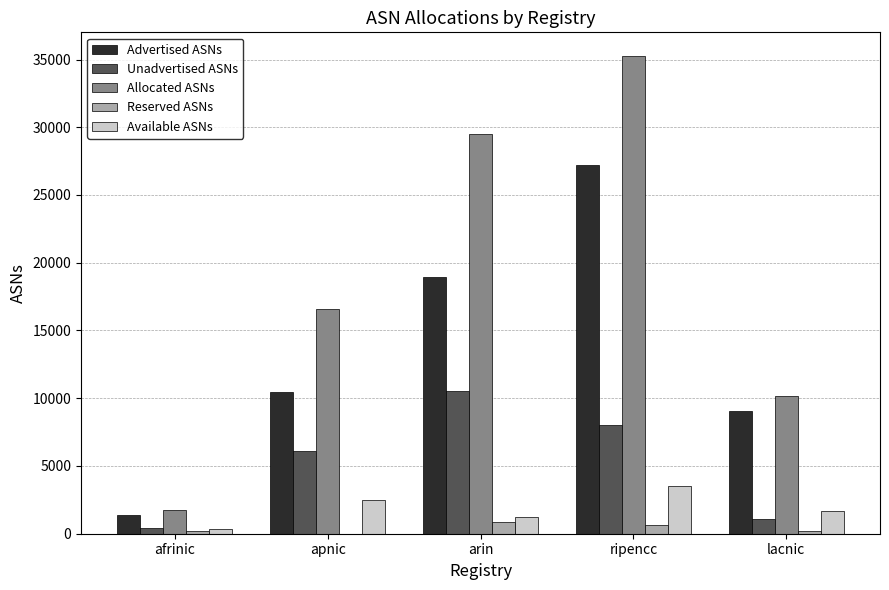

What are all the series names shown in the legend?

Advertised ASNs, Unadvertised ASNs, Allocated ASNs, Reserved ASNs, Available ASNs